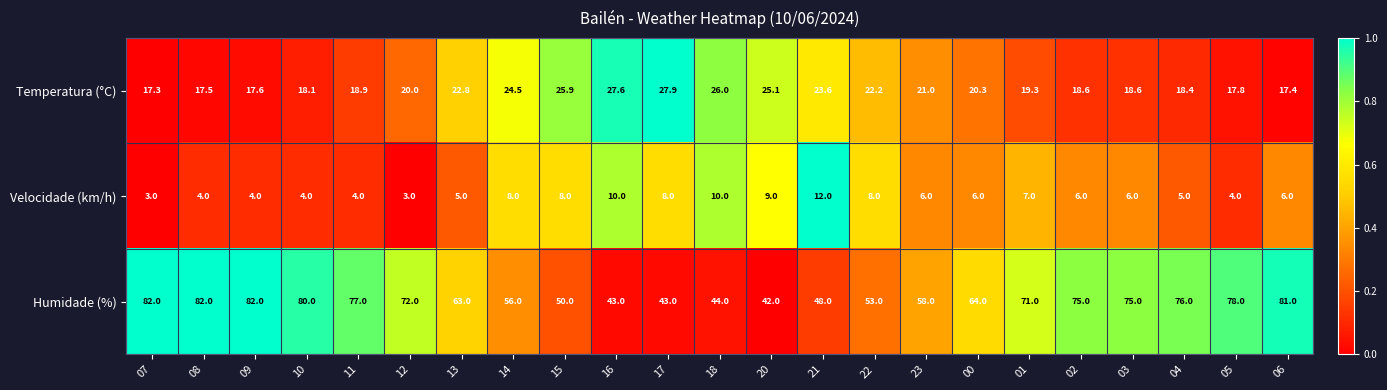

What is the smallest value displayed?

3.0